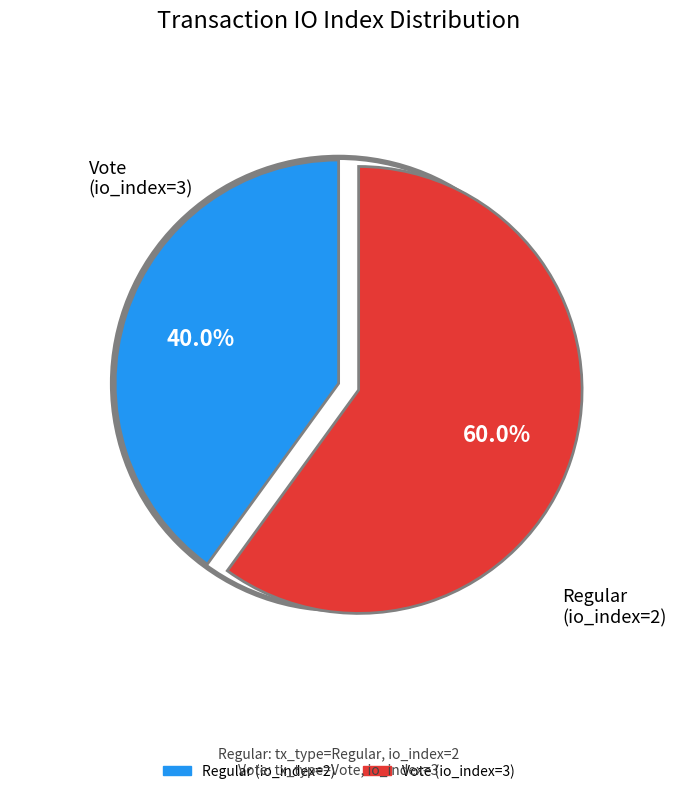

Does Regular (io_index=2) account for over 50% of the chart?

No